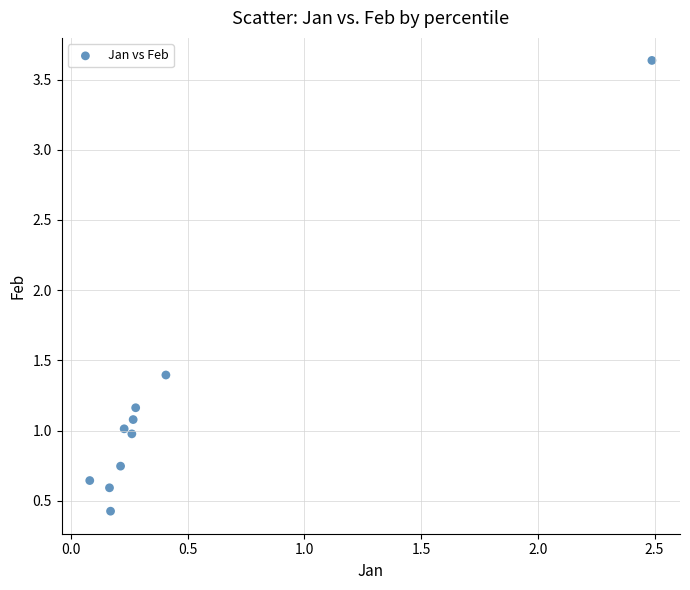

What Y value in the scatter plot is closest to 2?

1.4